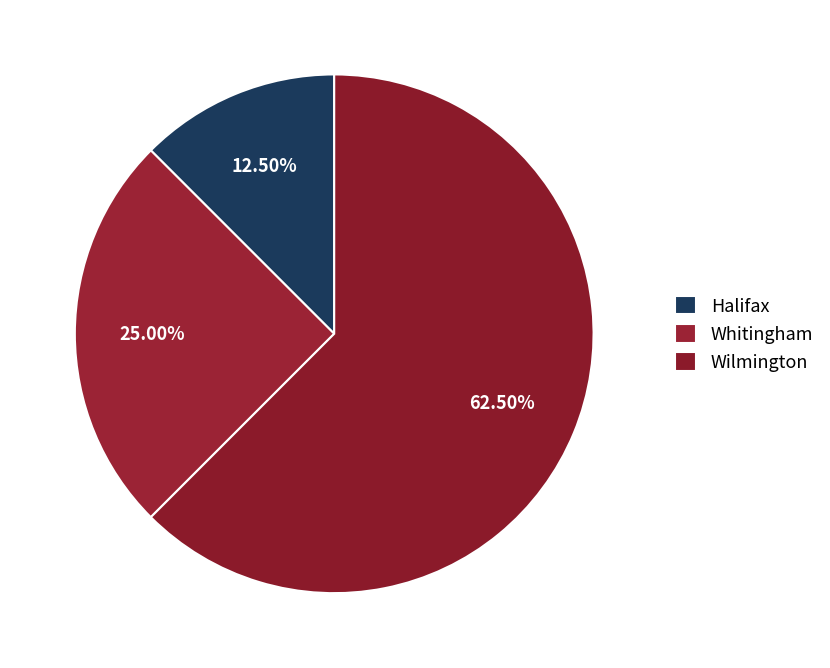

To the nearest percent, what is the difference between the largest and smallest slice percentages?

50%